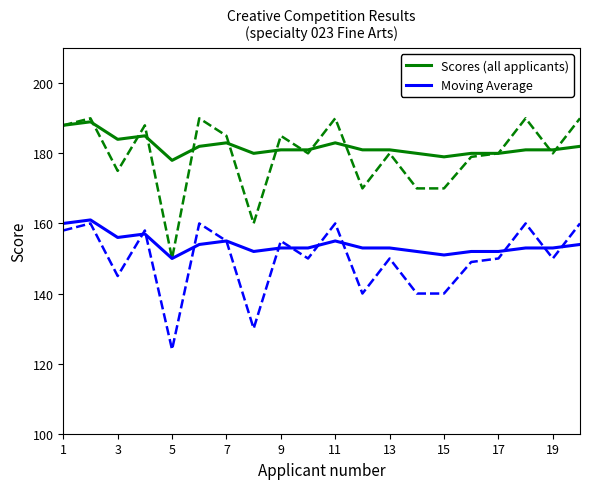

What is the maximum value for Scores (all applicants)?

189